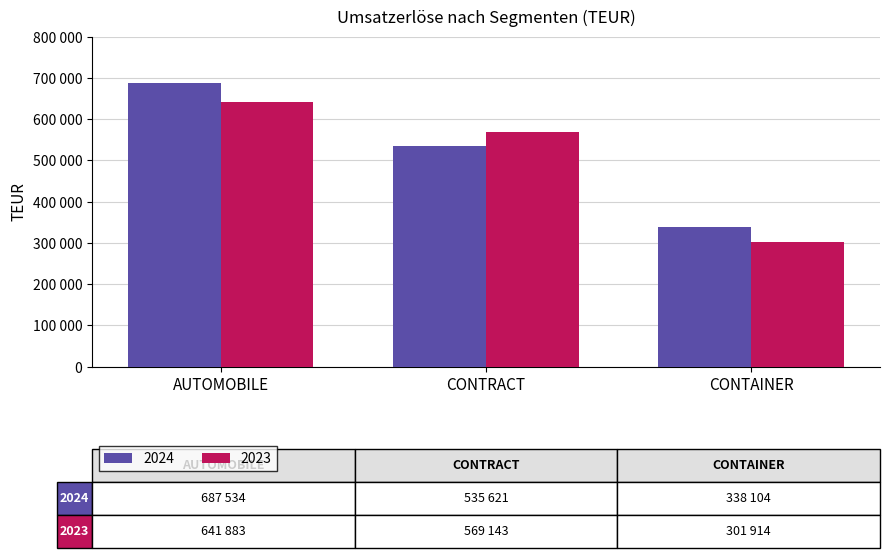

Rank the series by their average value, from lowest to highest.

2023, 2024